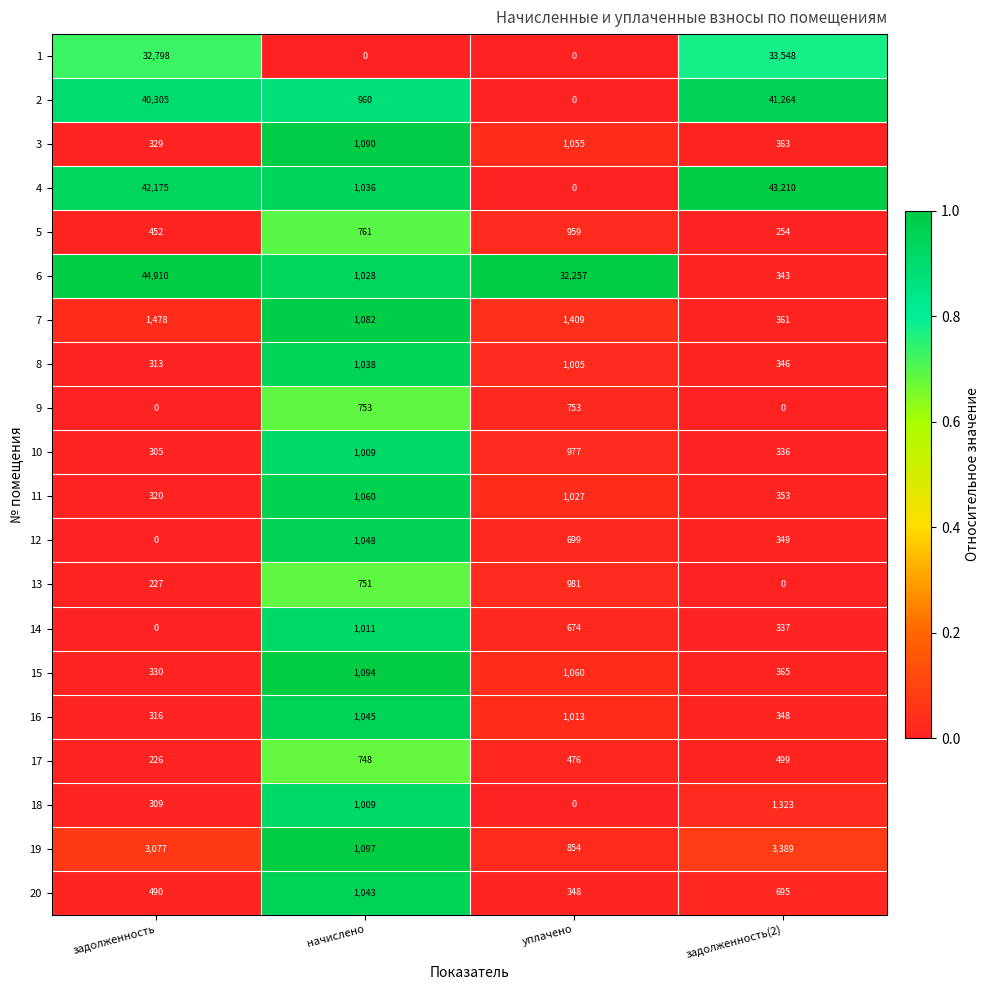

What is the spread (max minus min) of values at задолженность?

44910